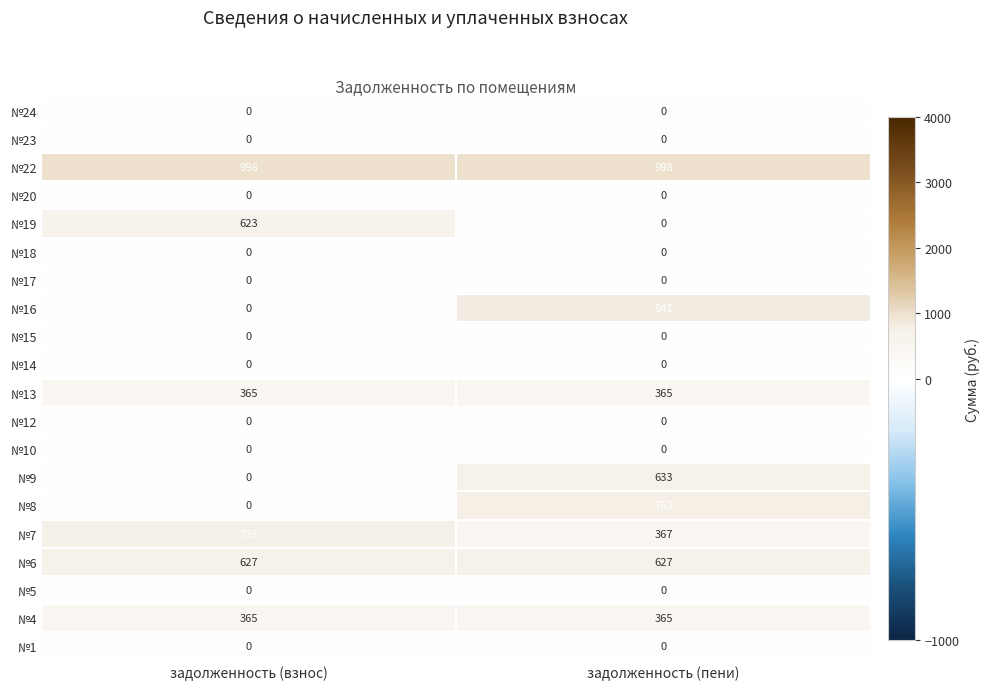

List the labels in order of №16 value, smallest first.

задолженность (взнос), задолженность (пени)